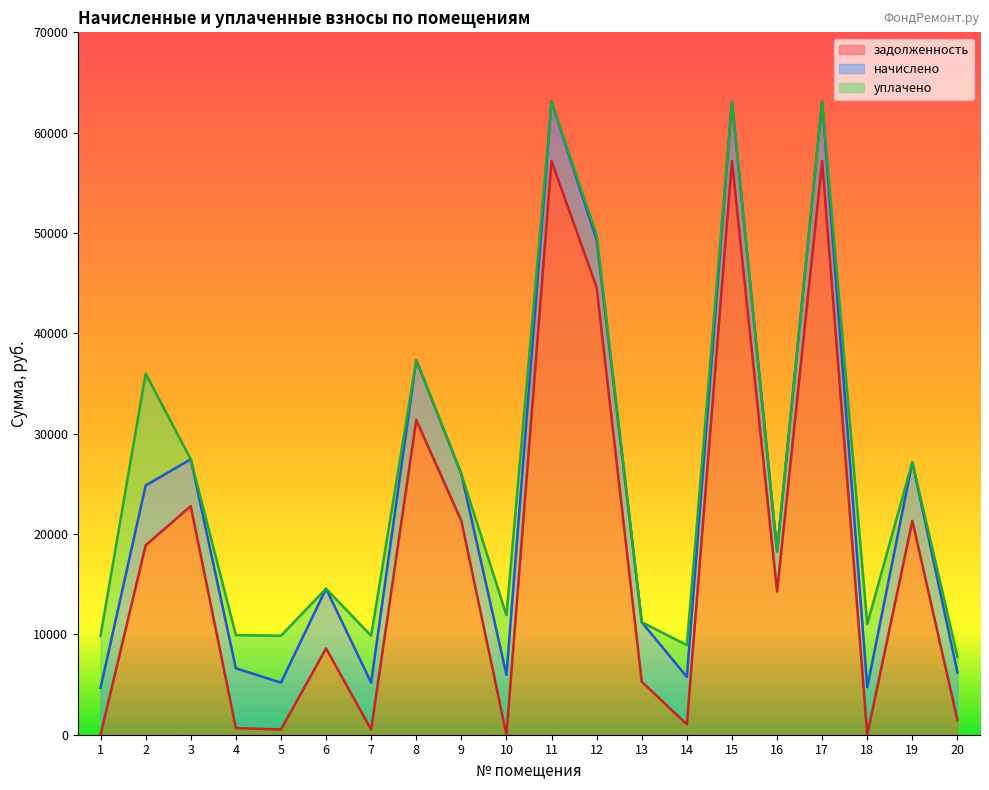

What is the total value across all series at 6?

14555.2